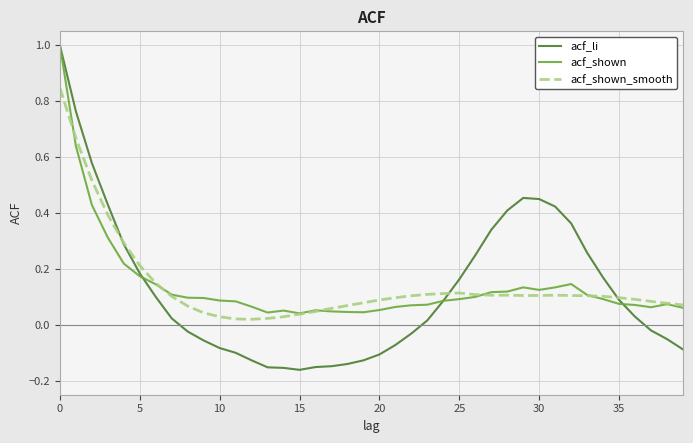

How many values in the acf_li series are below 0?

18